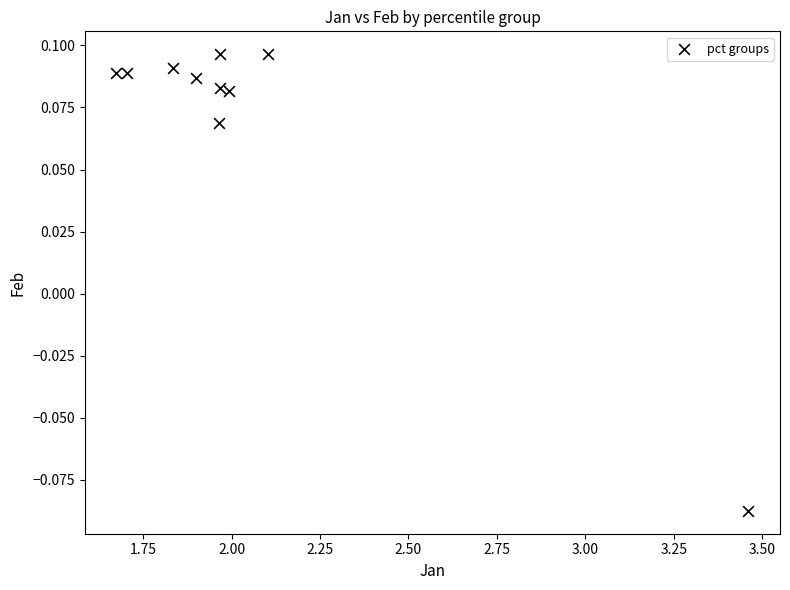

What is the range of X values (max minus min)?

1.8